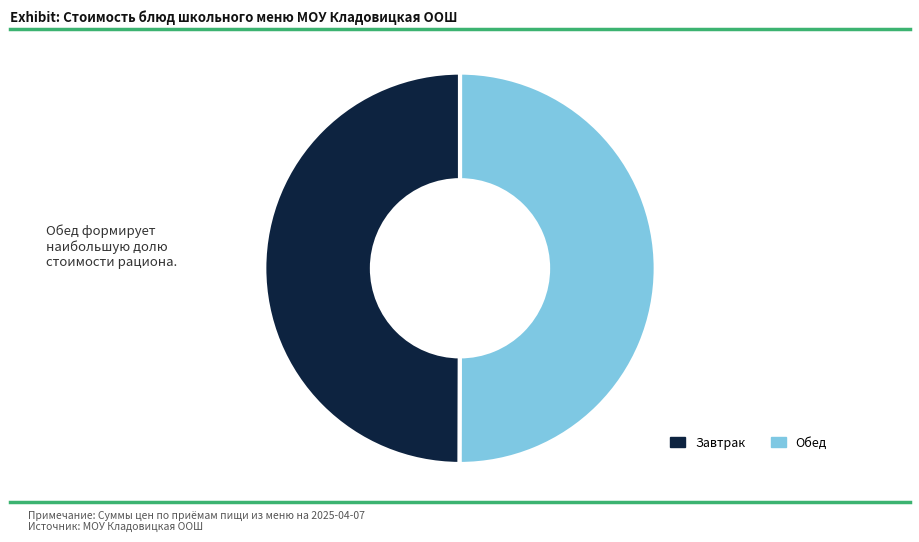

Approximately how many times larger is the value at Завтрак compared to Обед?

1.0